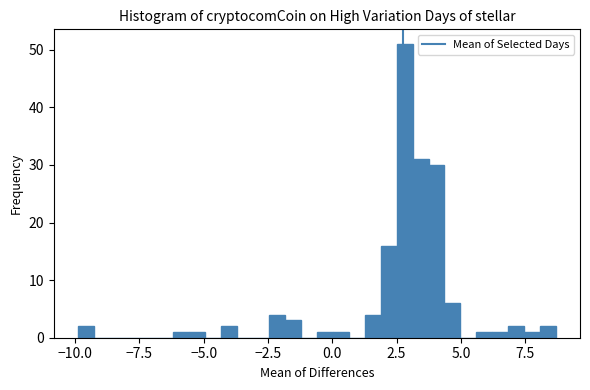

Read against the x-axis, roughly where is the centre of the tallest bar?

3.0